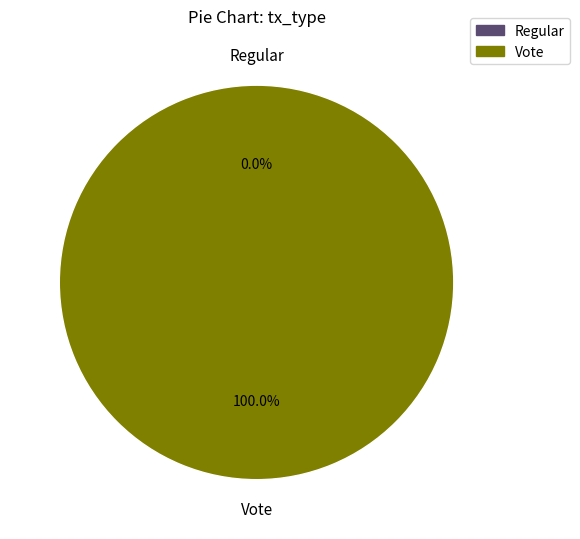

To the nearest percent, what portion does Vote represent?

100%